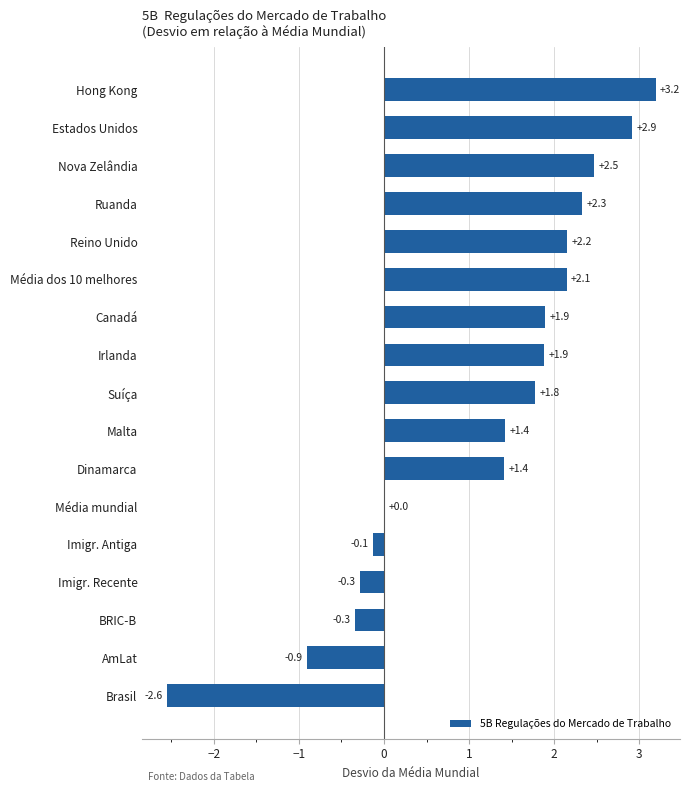

Count the number of categories in the chart.

17